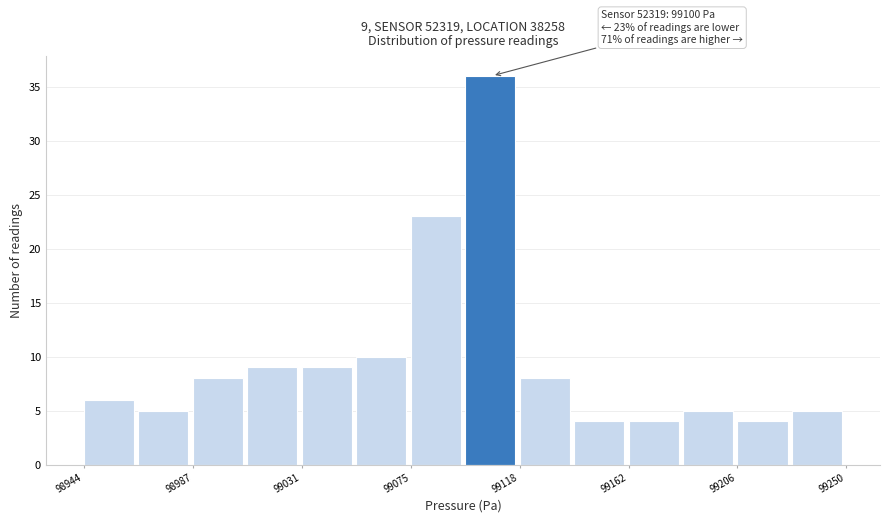

Over which range of the x-axis is the bar tallest?

99095 to 99120